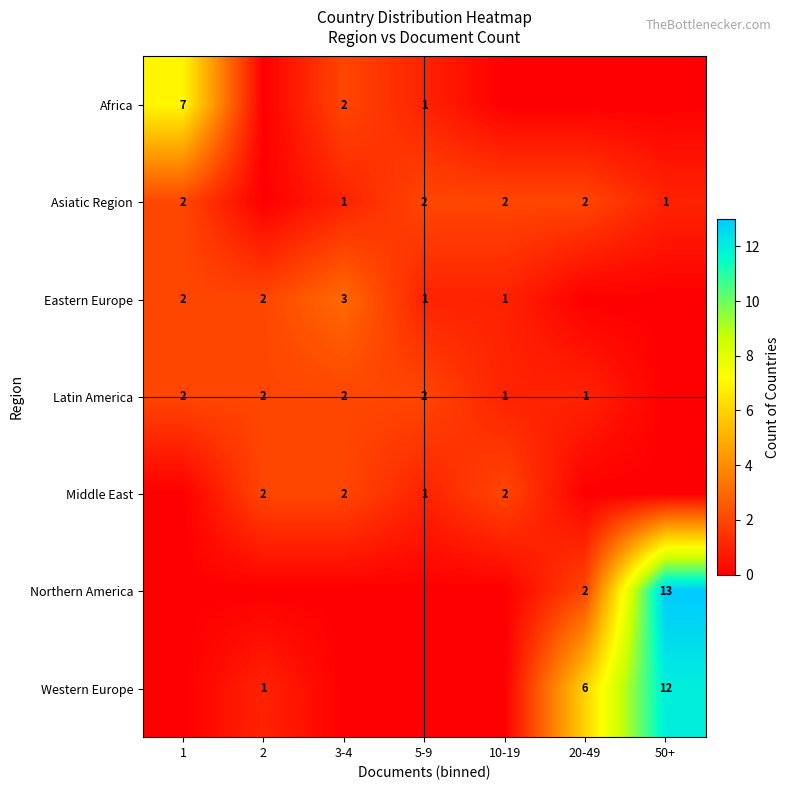

The Asiatic Region series shows 2 at 1. True or false?

True